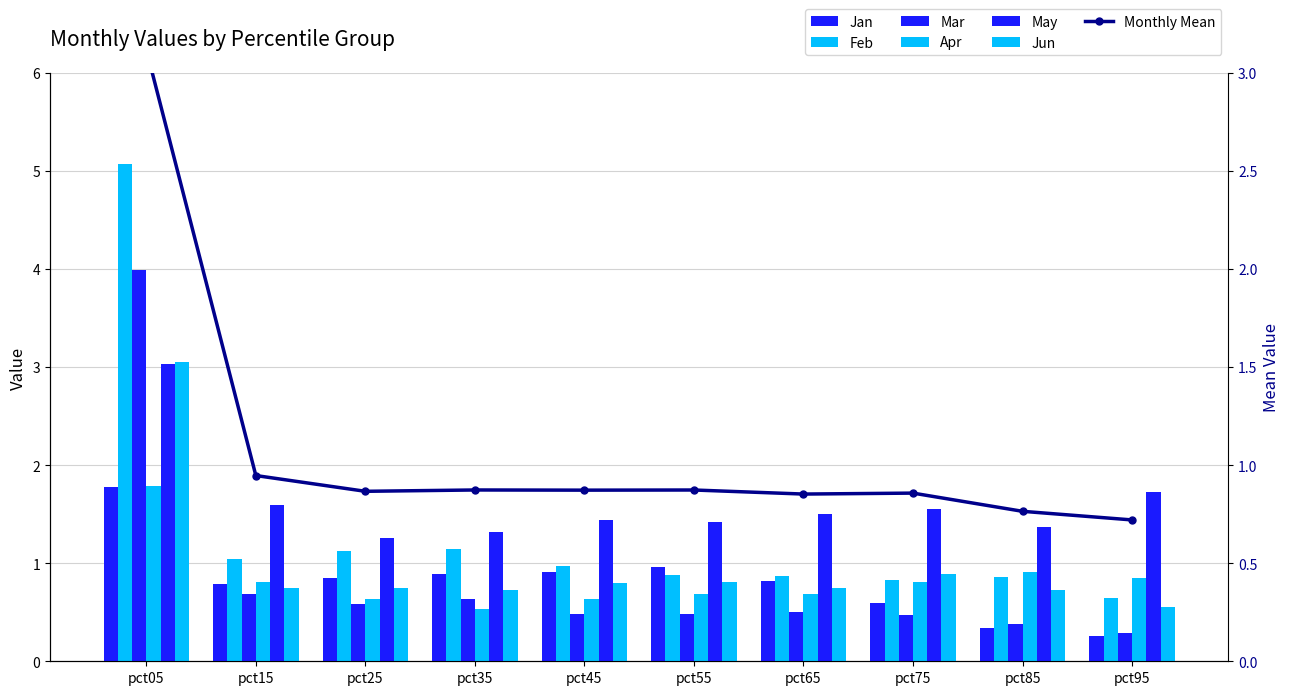

At how many categories does at least one series exceed 2?

1